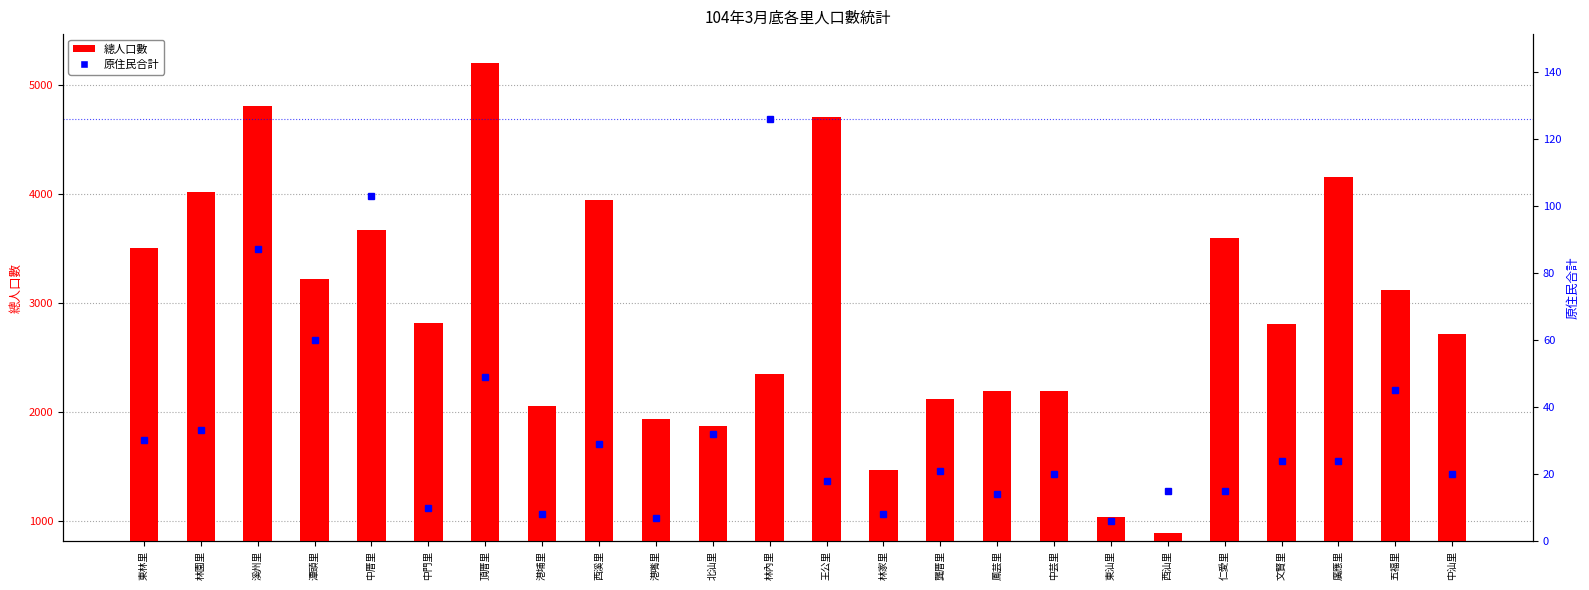

What is the label of the 17th bar from the right?

港埔里